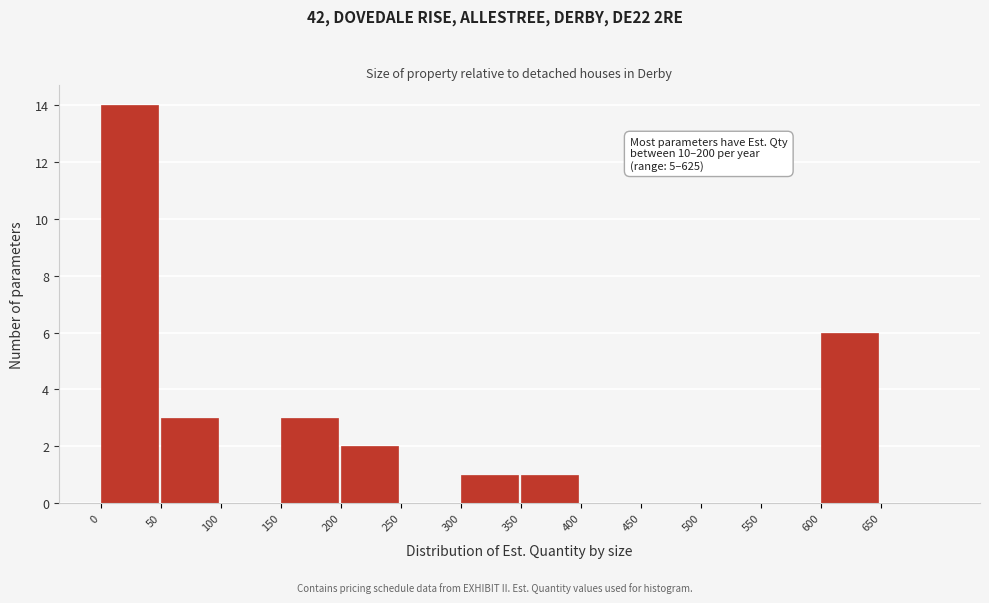

Over which range of the x-axis is the bar tallest?

0 to 50